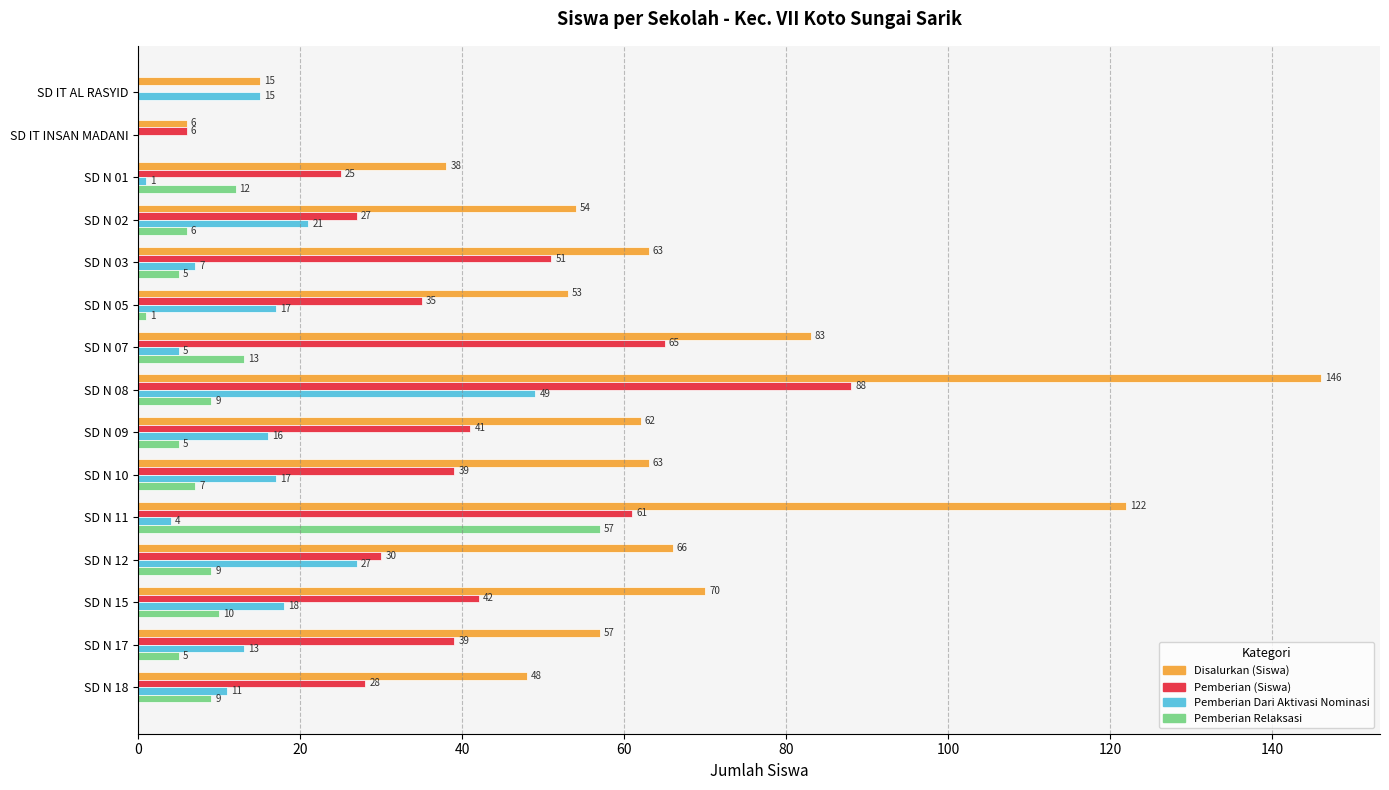

What is the total value across all series at SD IT INSAN MADANI?

12